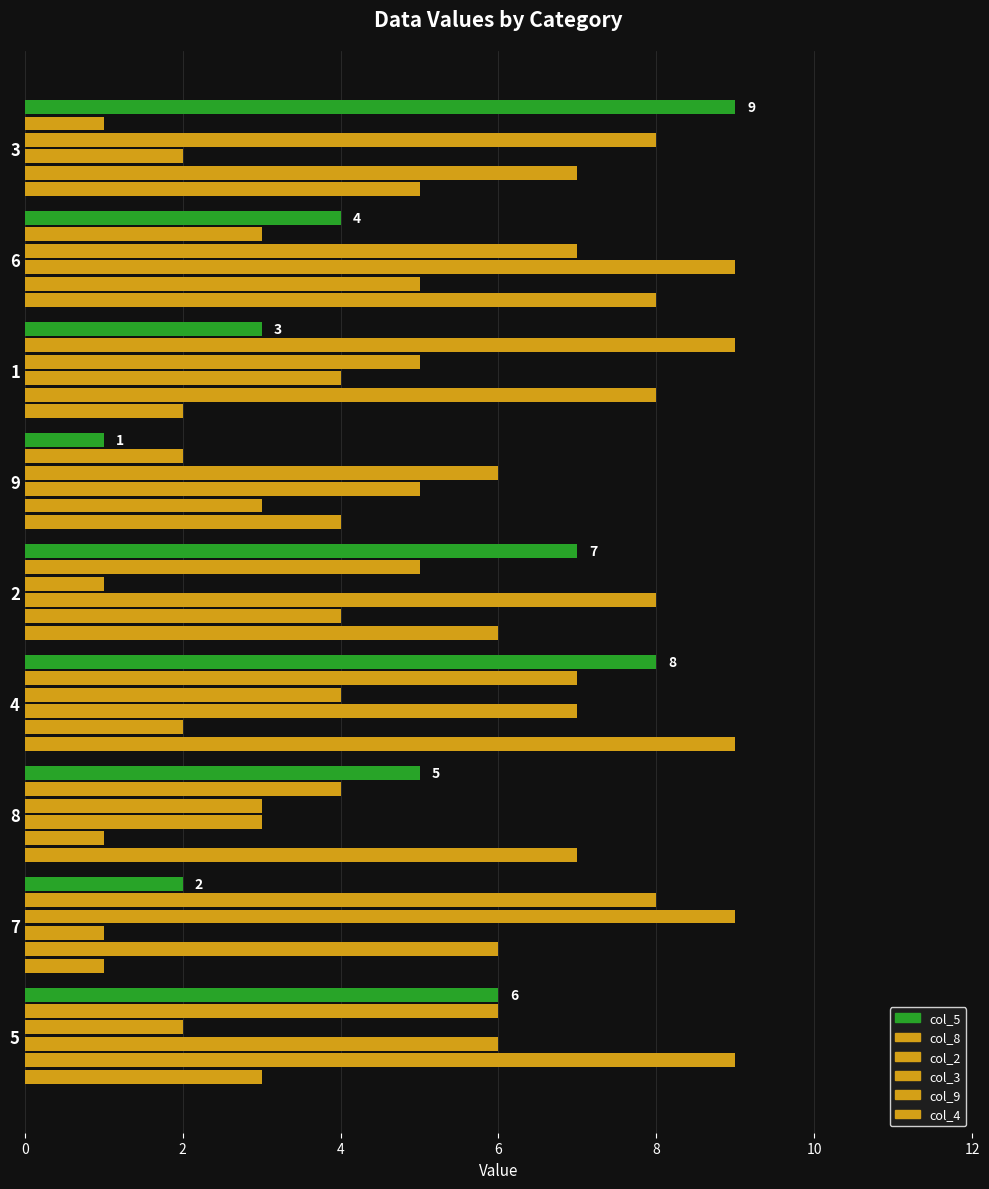

Rank the series by their maximum value, from lowest to highest.

col_5, col_8, col_2, col_3, col_9, col_4